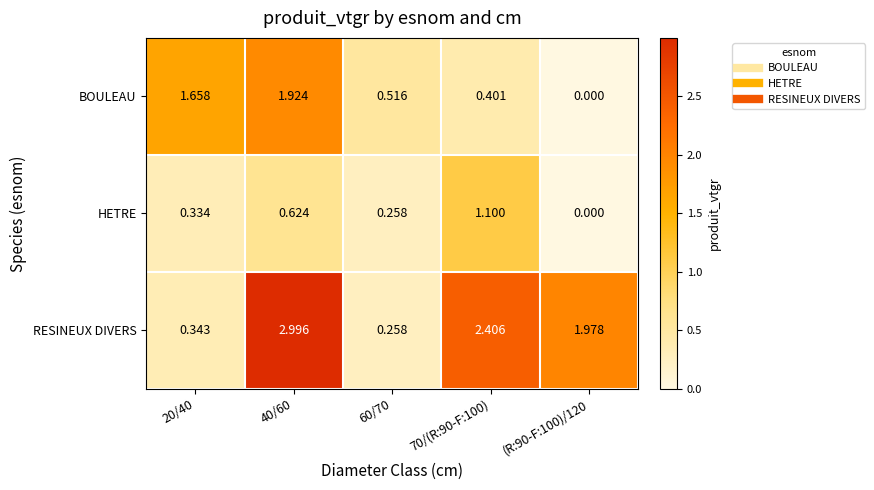

Which category has the highest value across all series?

40/60